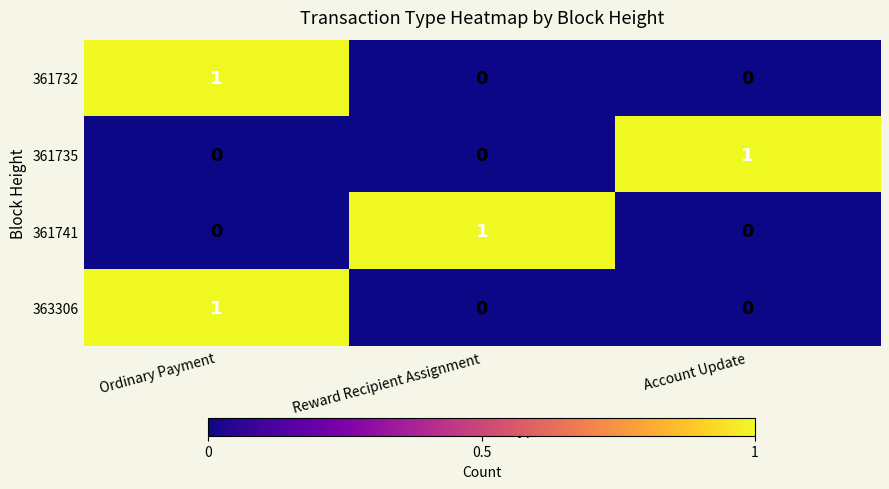

Reading right to left, list all the values displayed in this chart.

361732: 0	0	1
361735: 1	0	0
361741: 0	1	0
363306: 0	0	1